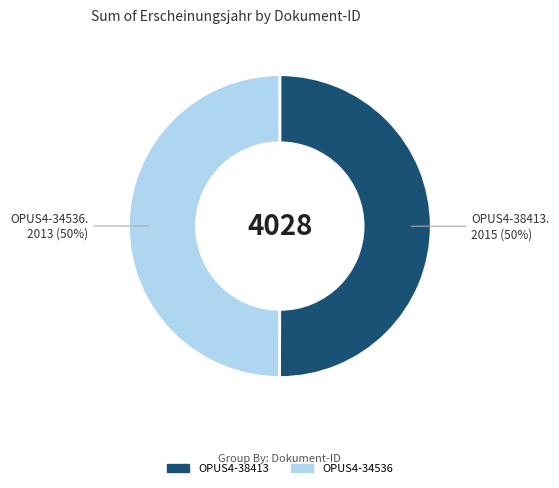

What percentage is the OPUS4-34536 slice, to the nearest percent?

50%